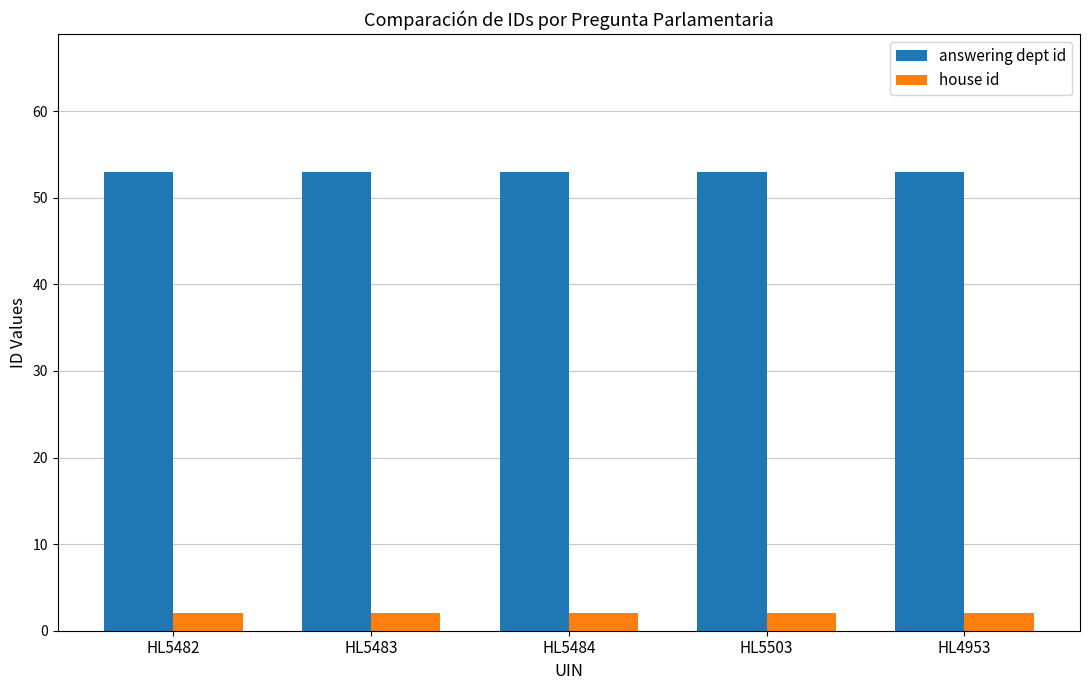

Rank the series by their maximum value, from lowest to highest.

house id, answering dept id